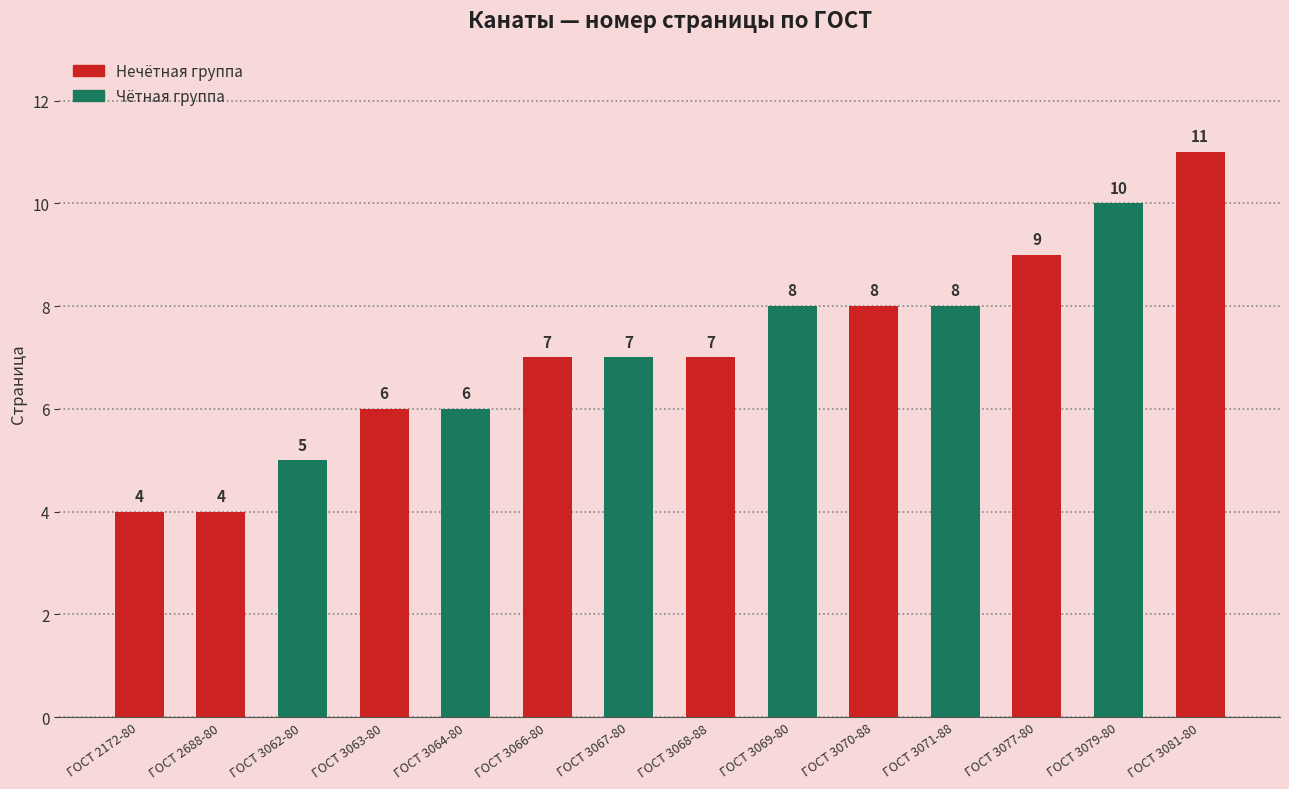

Which category has the highest value across all series?

ГОСТ 3081-80